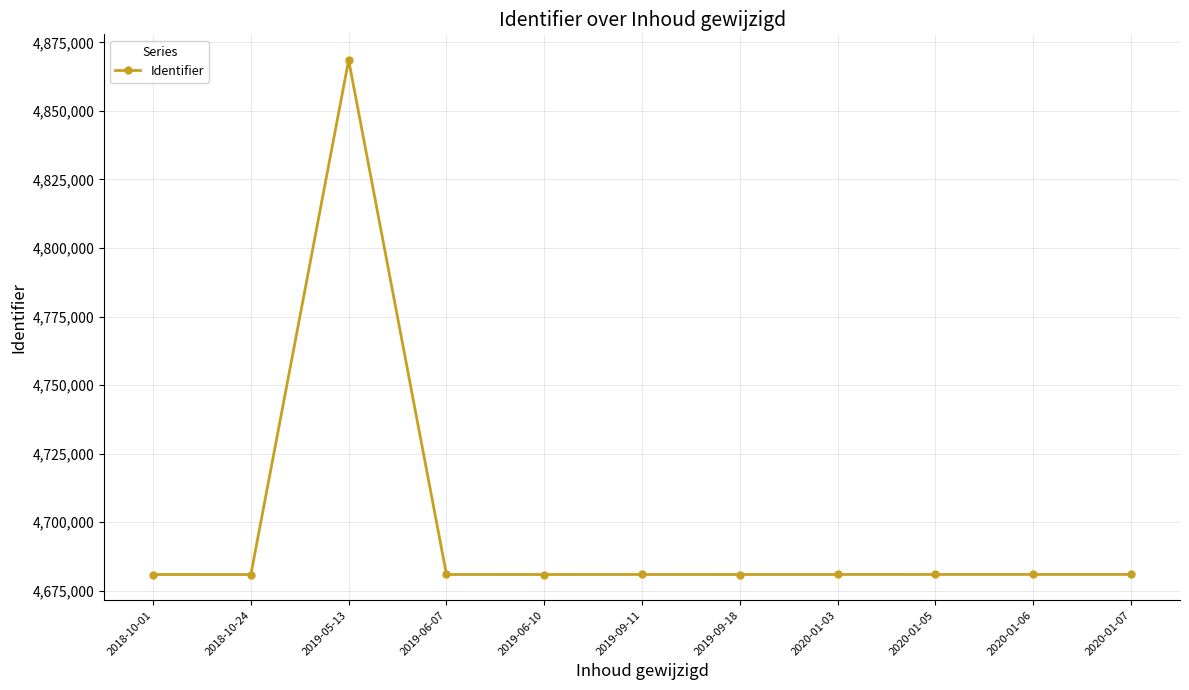

What is the label of the 3rd point from the right?

2020-01-05